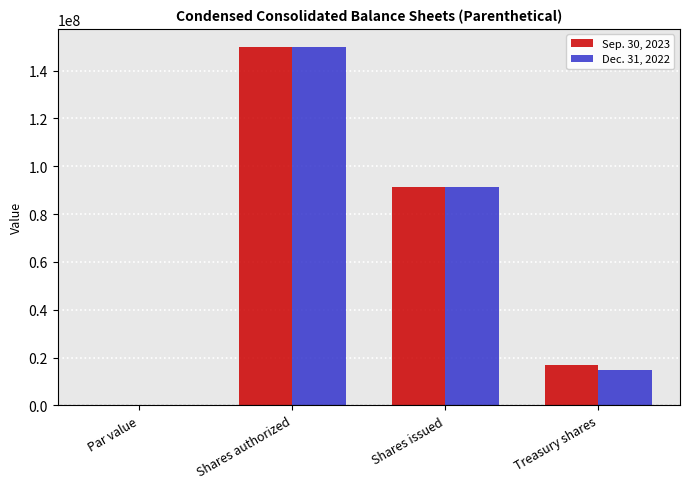

What is the total value across all series at Shares authorized?

300000000.0